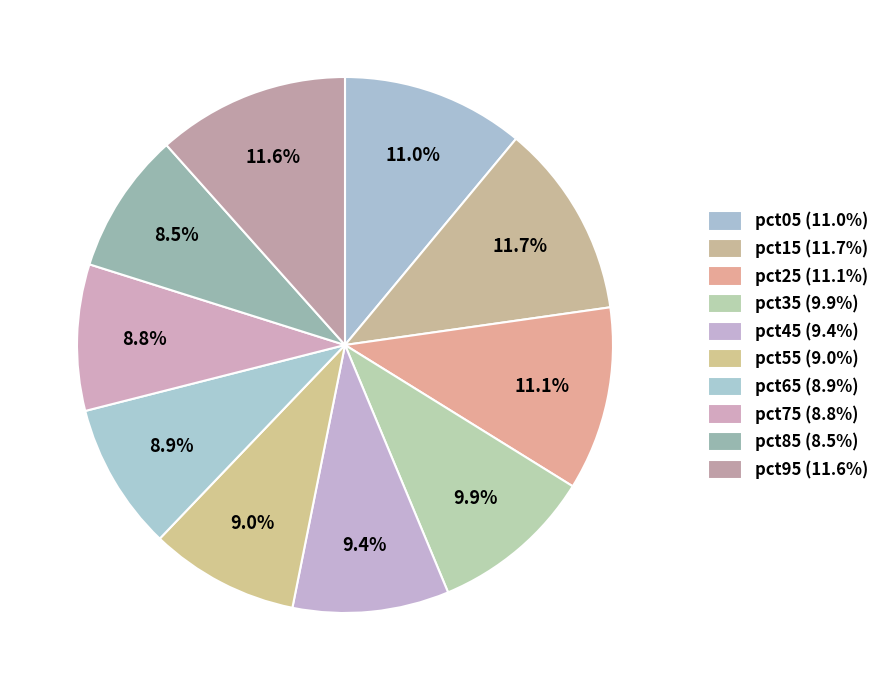

Rank the categories by value from highest to lowest.

pct15, pct95, pct25, pct05, pct35, pct45, pct55, pct65, pct75, pct85